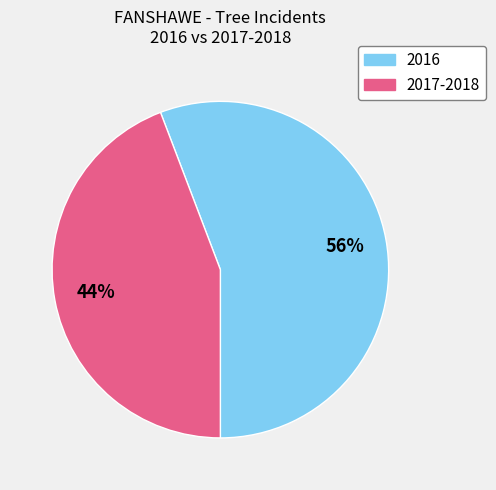

To the nearest percent, what is the difference between the largest and smallest slice percentages?

12%